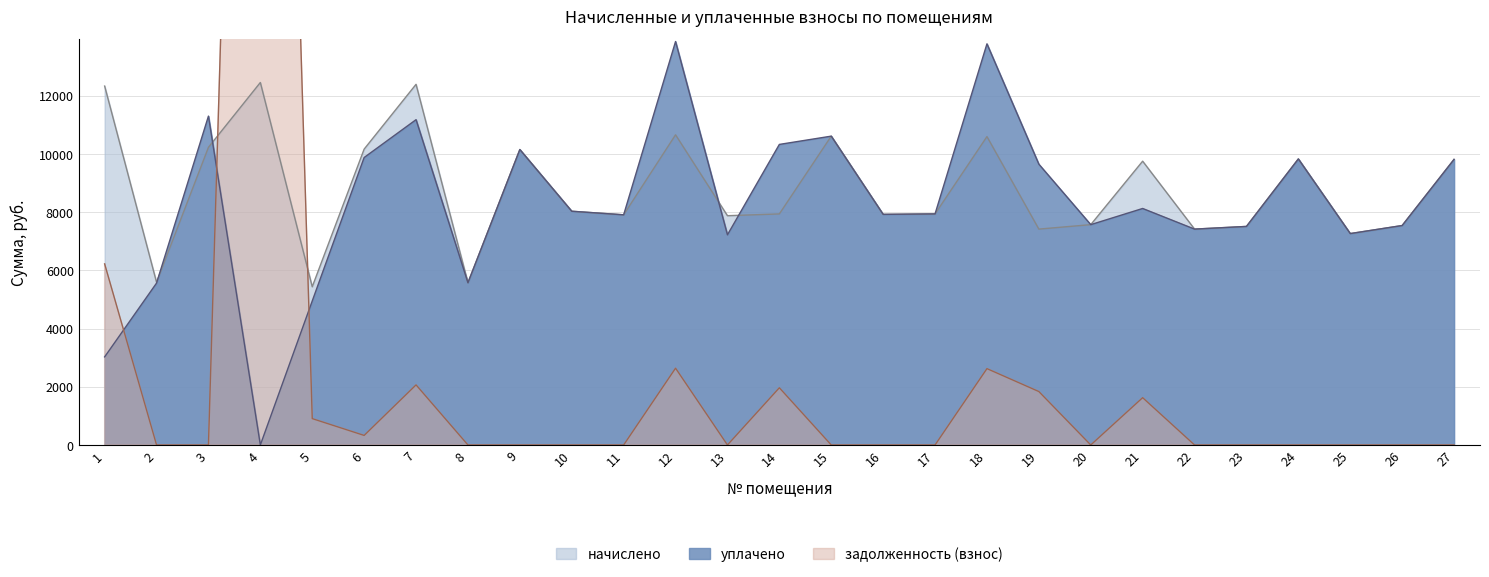

At which category is the sum across all series the highest?

4